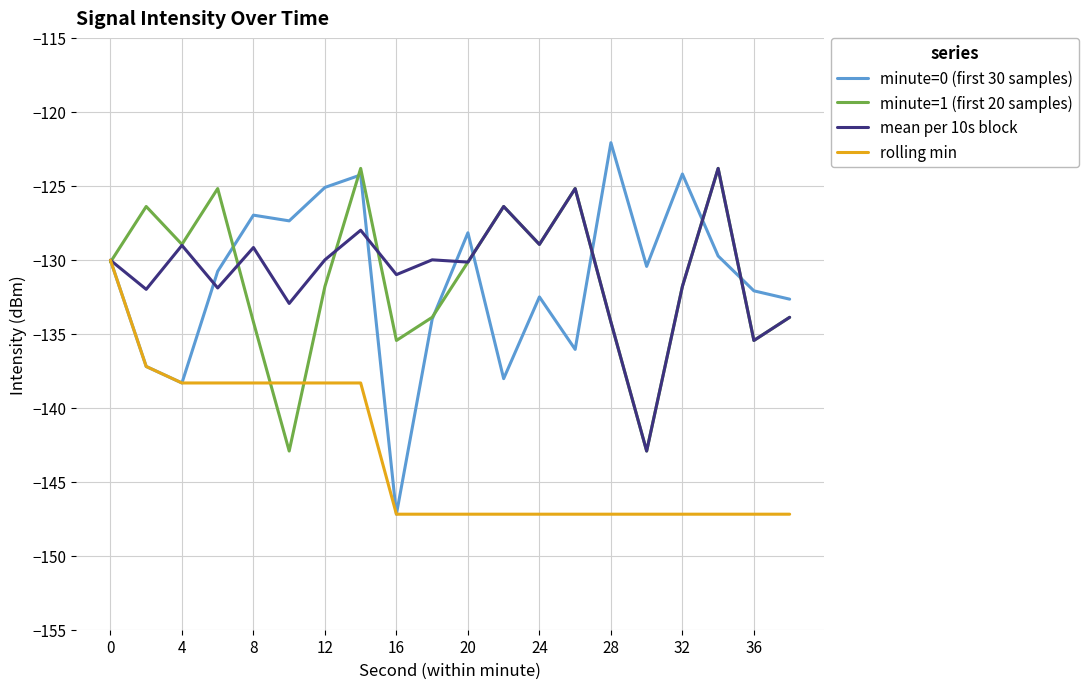

What is the highest value of the minute=0 (first 30 samples) series?

-122.1